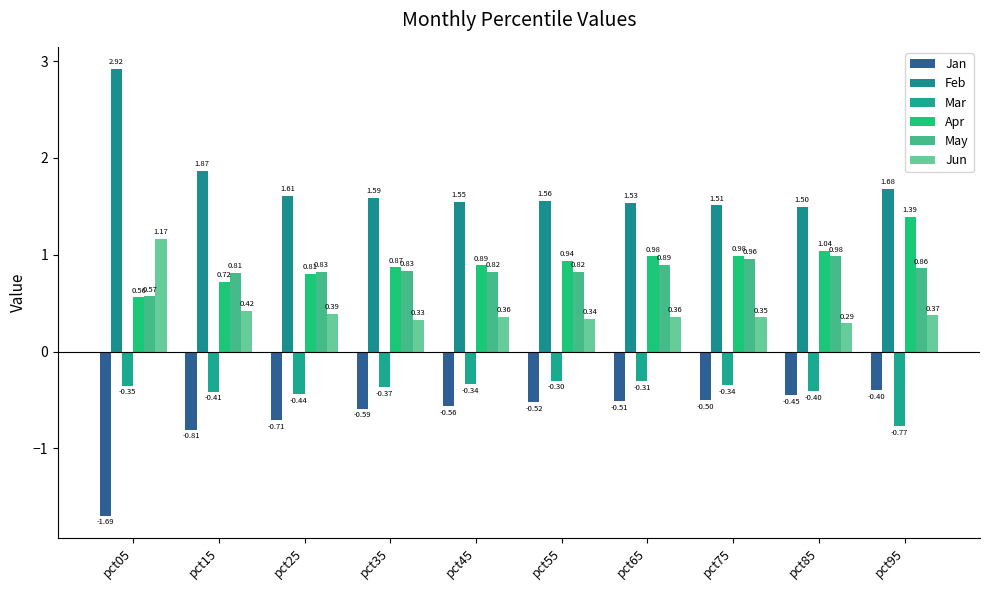

What is the value of the Mar bar at the 6th from the left?

-0.3